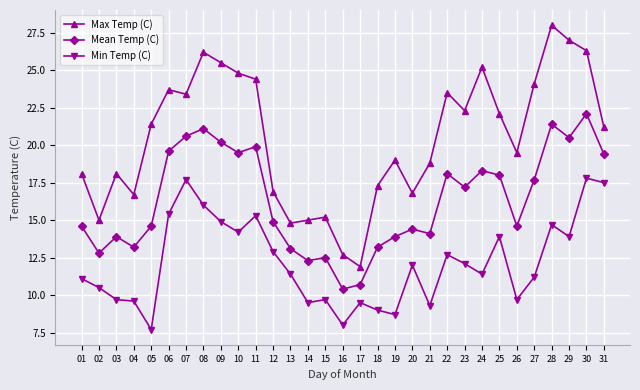

Count the number of data series in this chart.

3